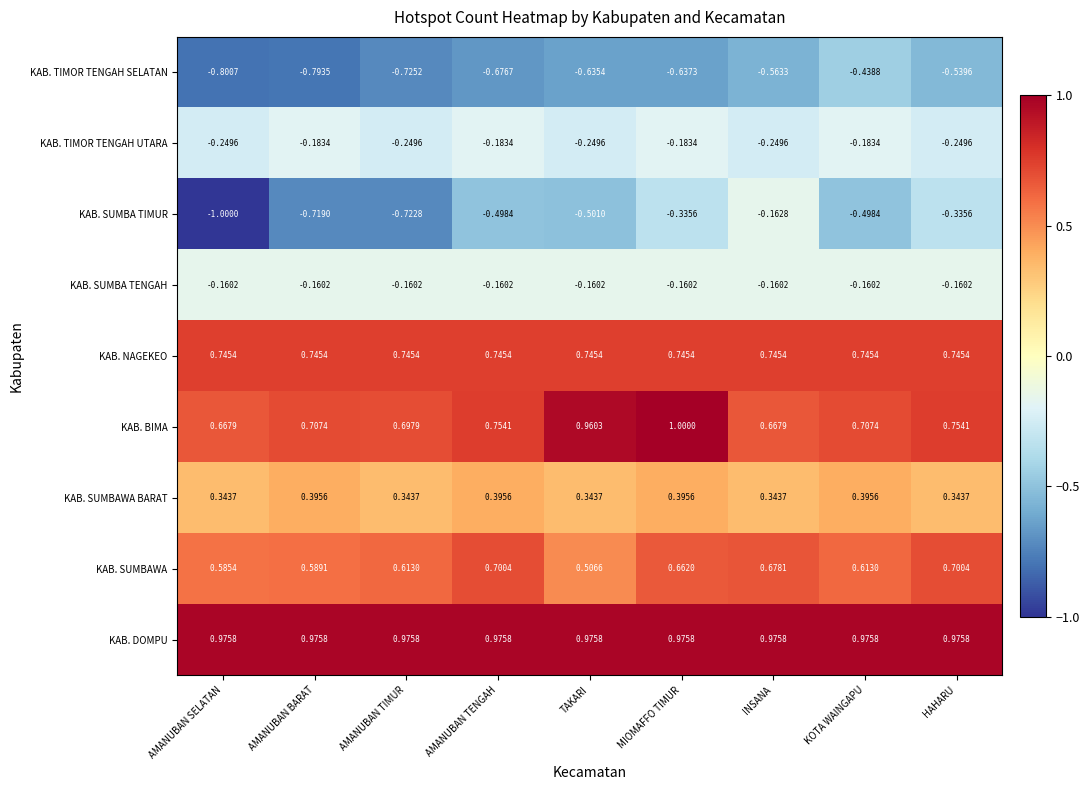

How many series are shown in this chart?

9